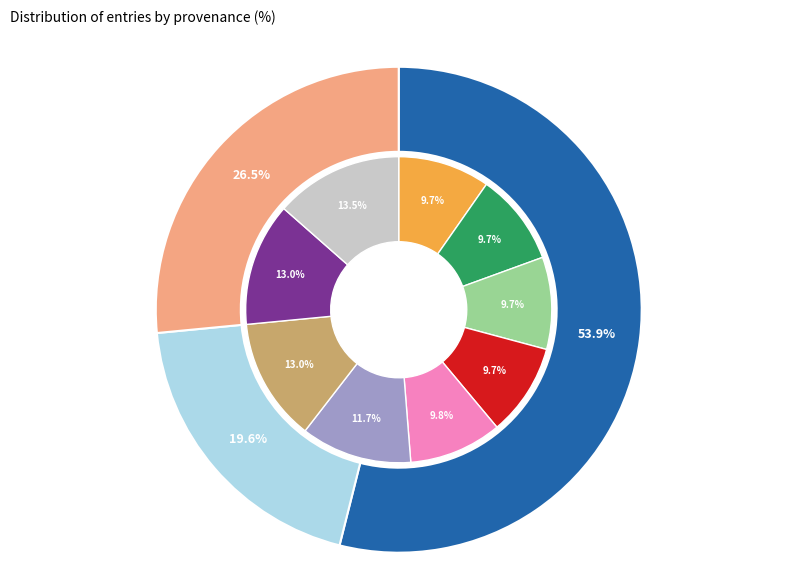

To the nearest percent, what percentage of the pie is HDIS (Poetry)?

10%